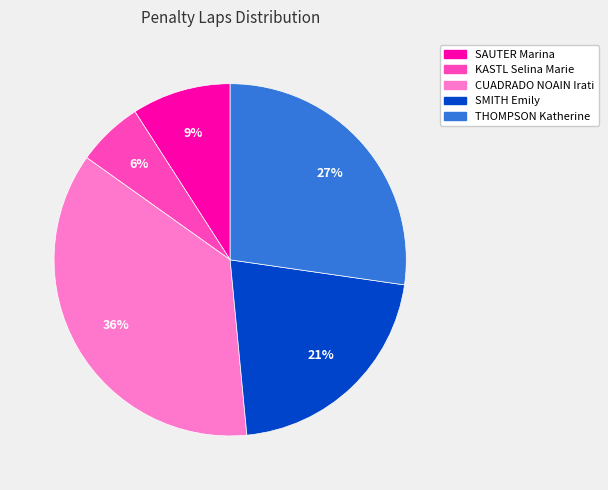

Count the number of slices in the pie.

5